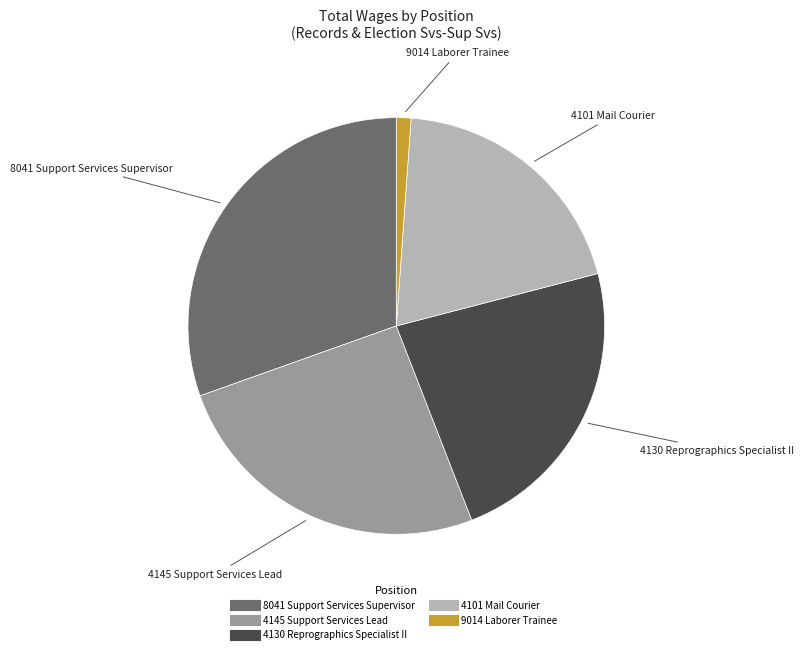

Between 9014 Laborer Trainee and 8041 Support Services Supervisor, which is larger?

8041 Support Services Supervisor